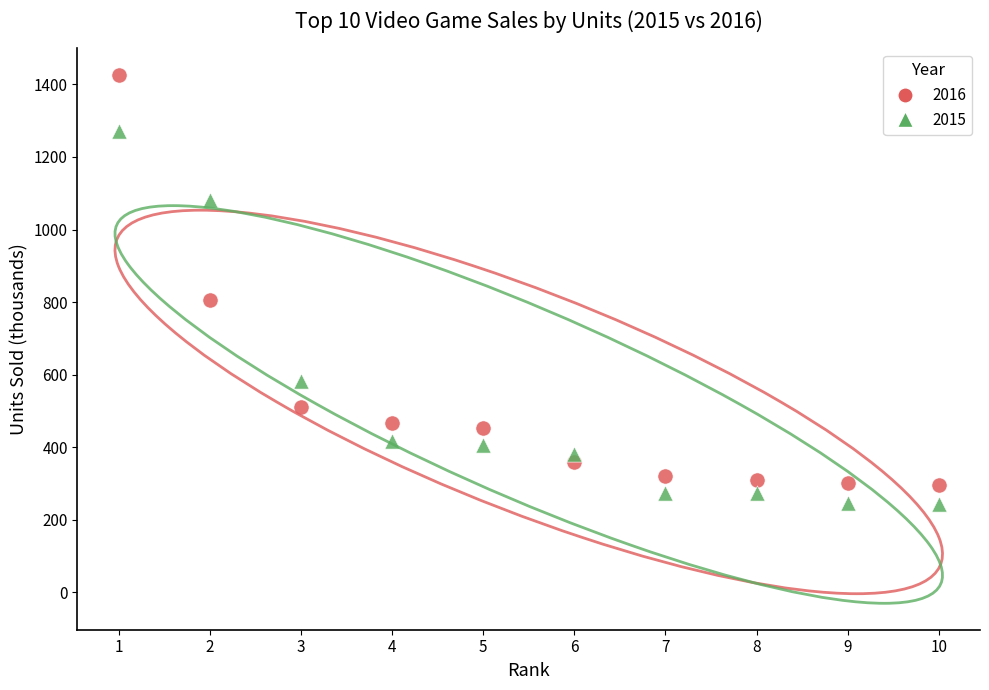

What is the X range (max minus min) for the scatter plot?

9.0